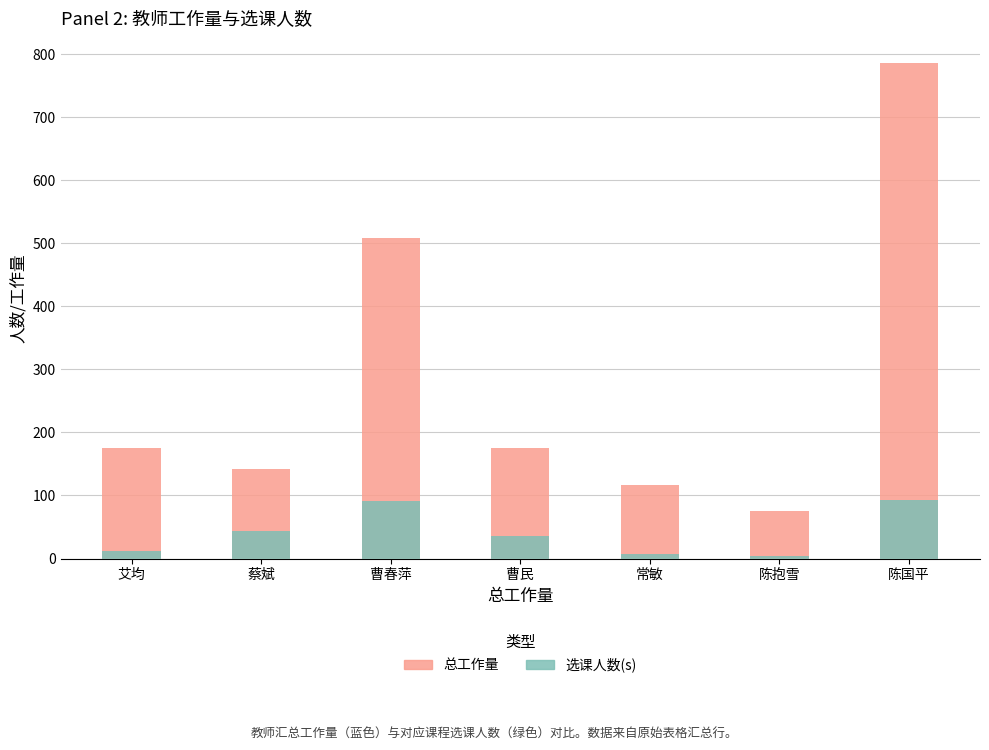

Which series changed the most between 曹民 and 常敏?

总工作量